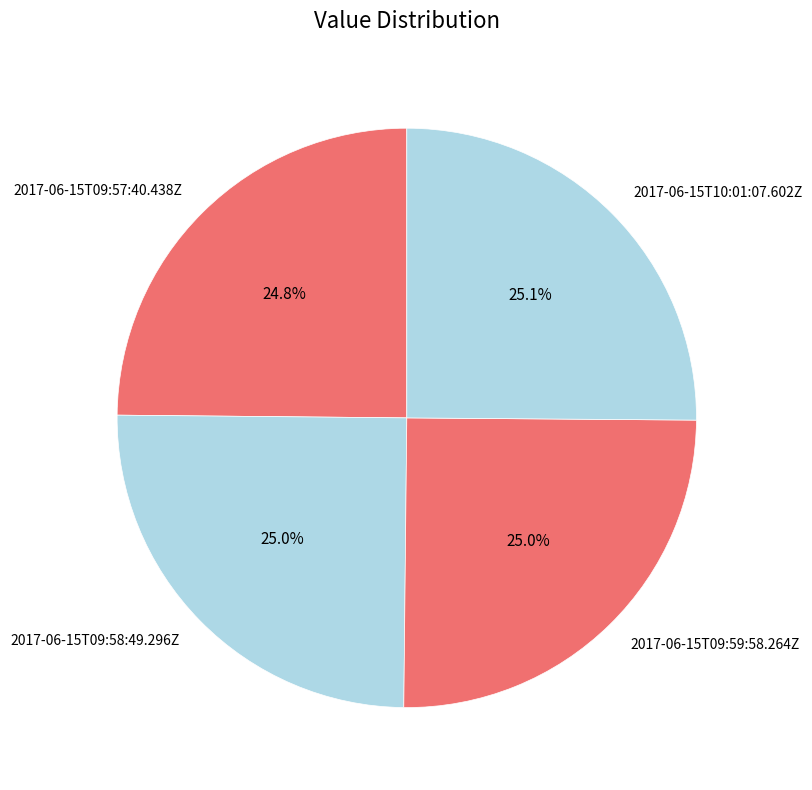

The 2017-06-15T10:01:07.602Z slice represents 38% of the pie. True or false?

False